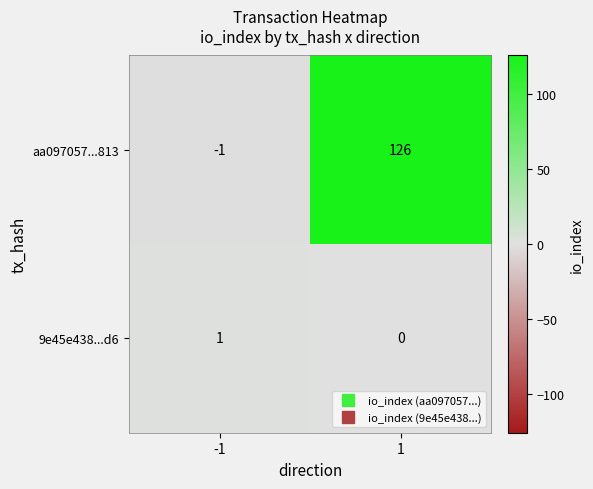

List the labels in order of aa097057...813 value, largest first.

1, -1